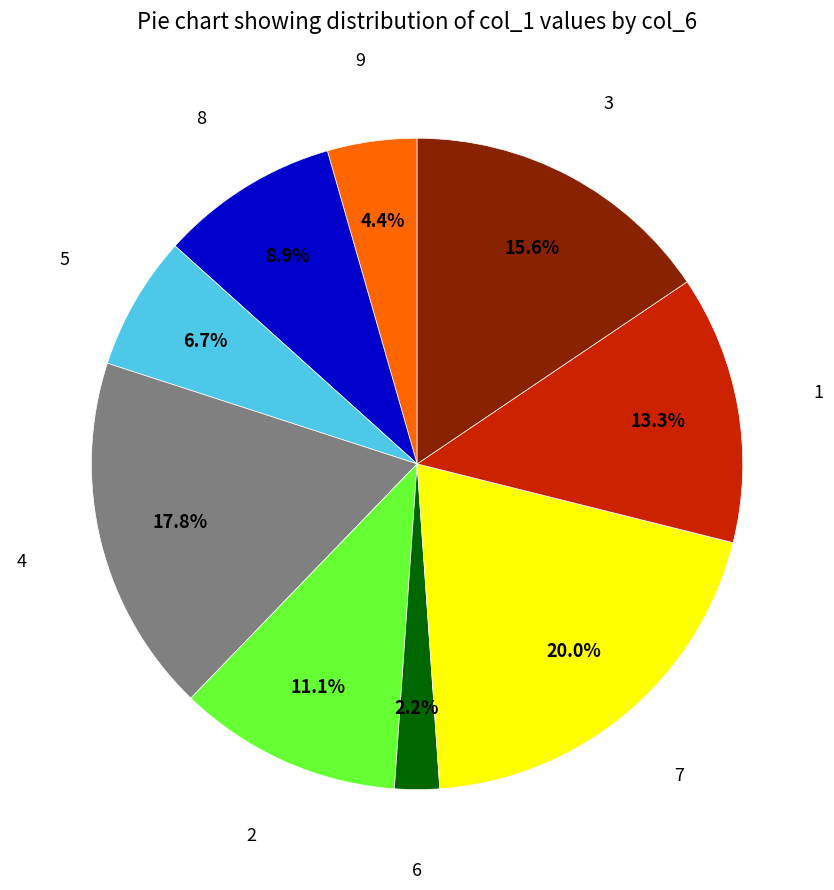

Is there any slice that represents more than half of the pie?

No